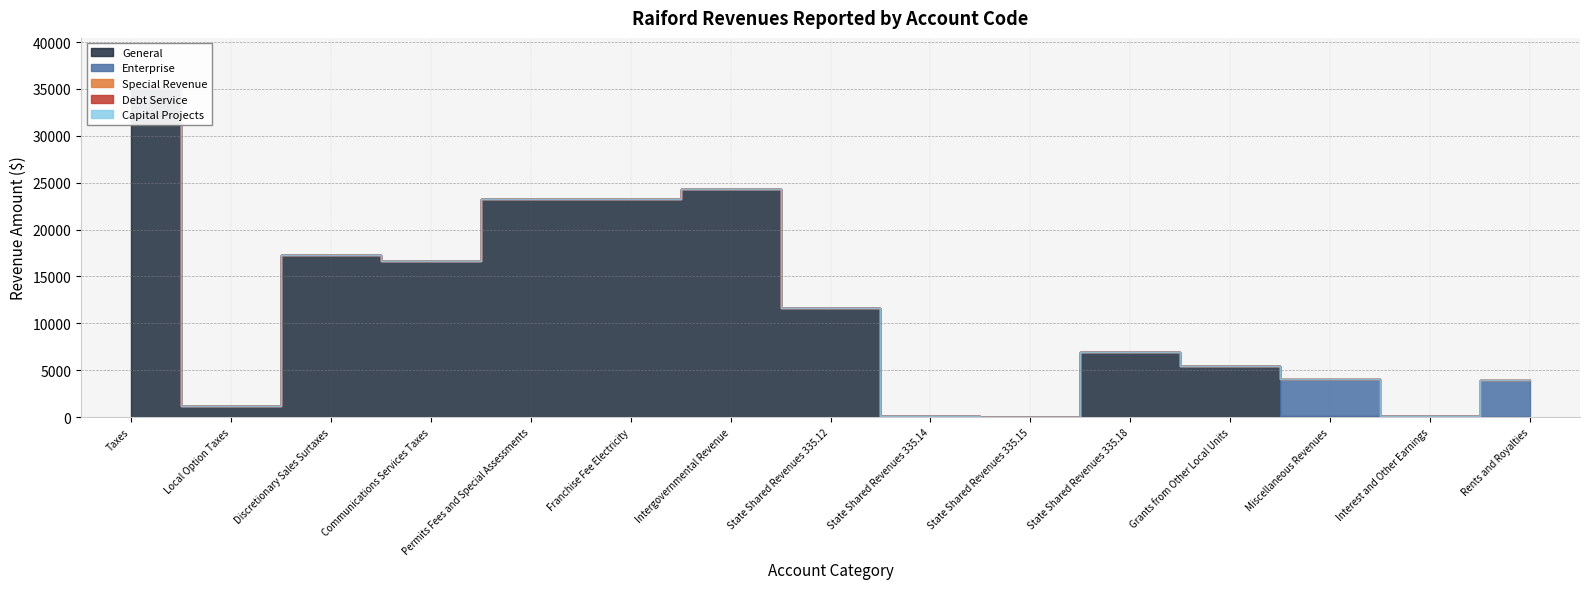

What is the label of the 3rd point from the left?

Discretionary Sales Surtaxes